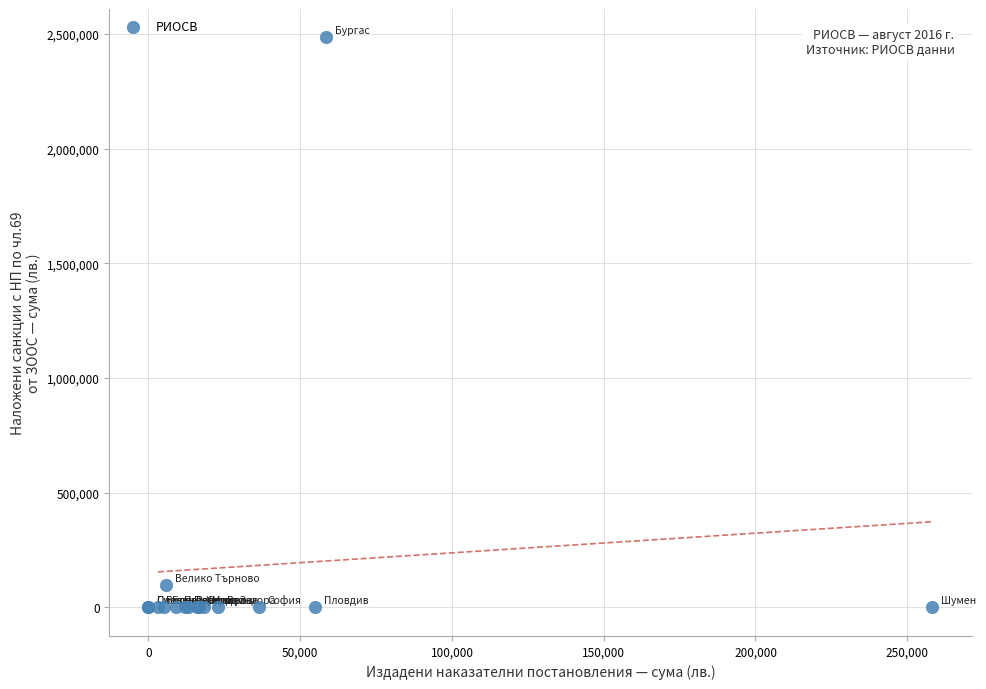

What Y value in the scatter plot is closest to 1242618?

97528.9